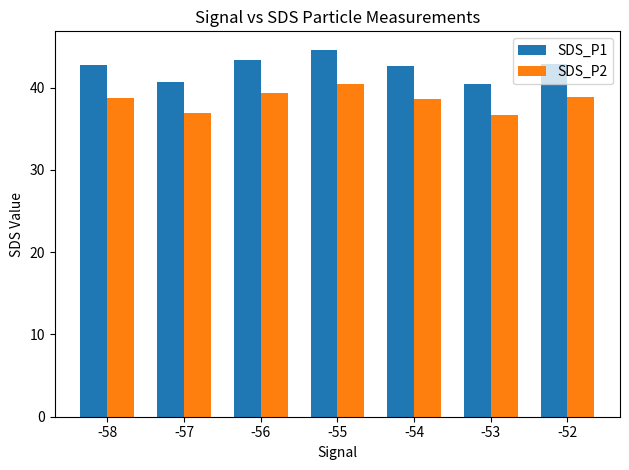

What is the greatest value displayed?

44.6